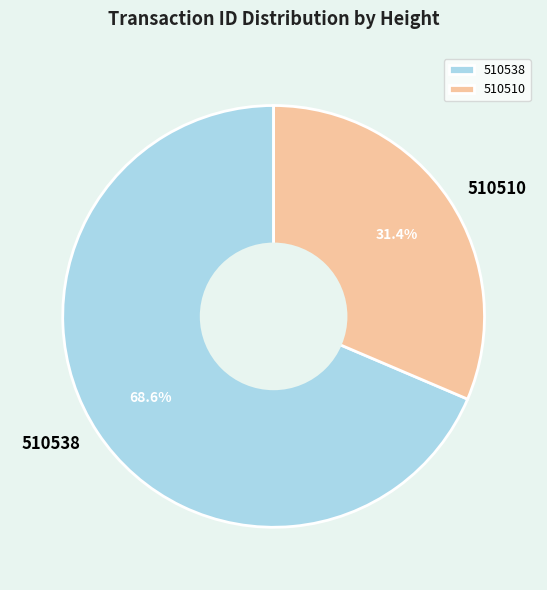

To the nearest percent, what is the difference between the 510510 and 510538 slice percentages?

37%